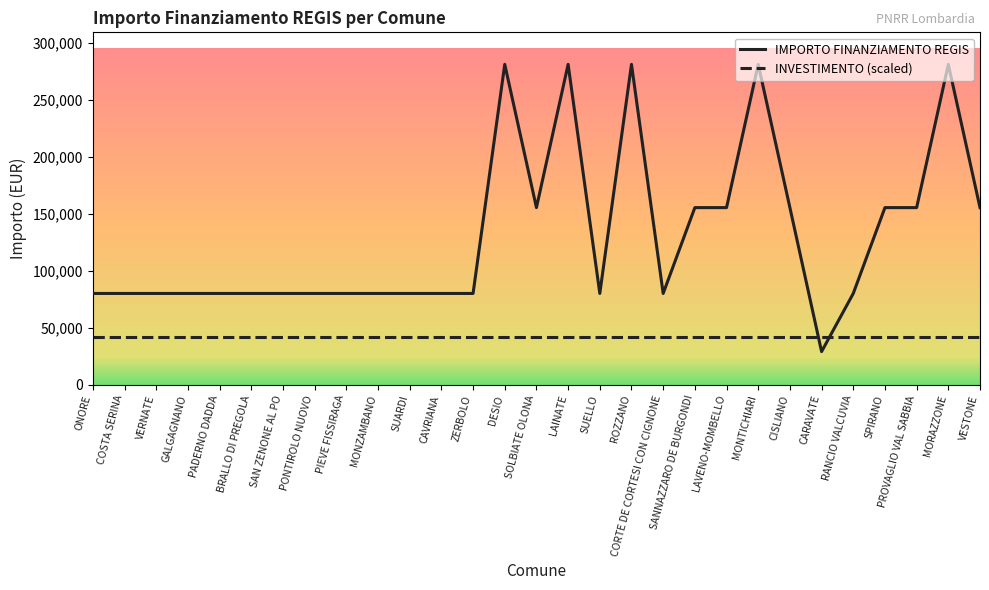

What is the highest value of the INVESTIMENTO (scaled) series?

42139.8